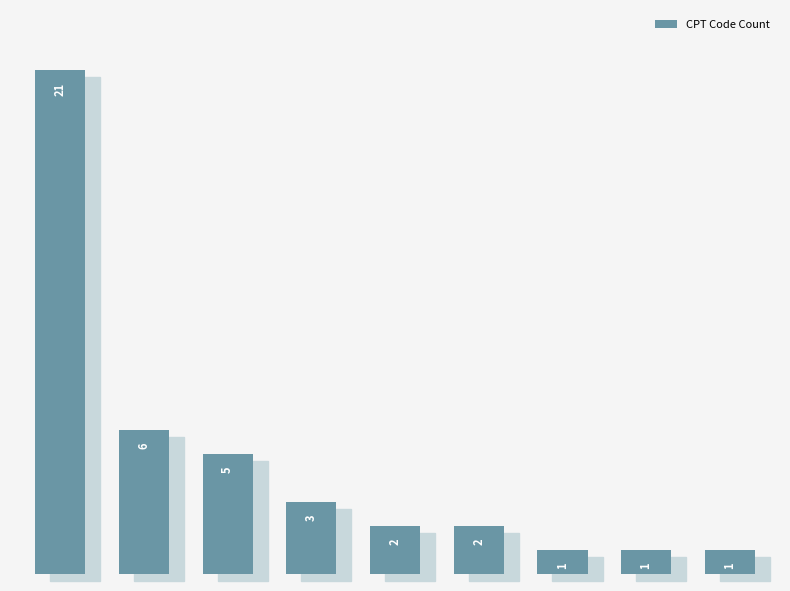

What is the average value?

5